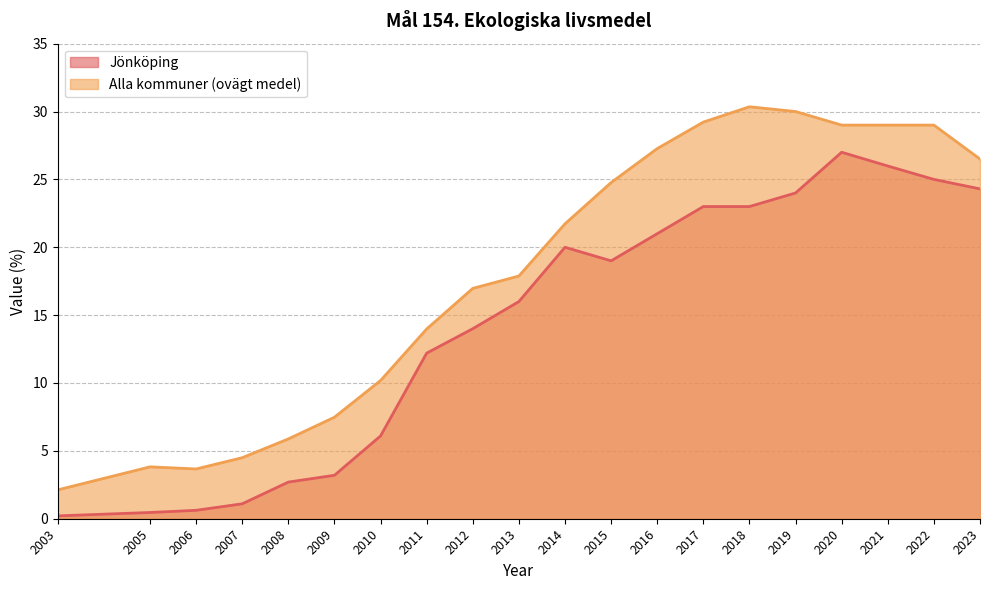

True or false: Jönköping and Alla kommuner (ovägt medel) cross at least once.

False